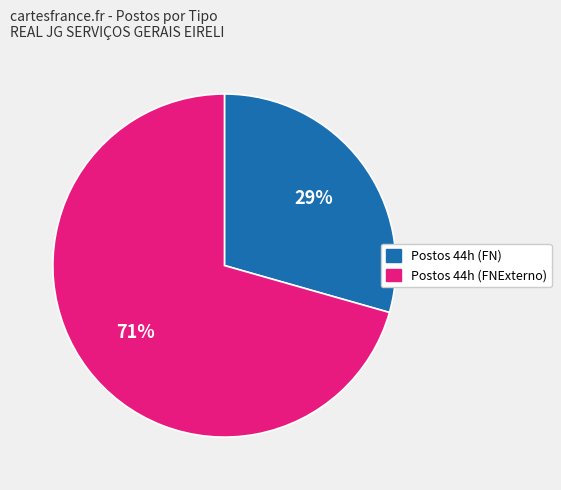

To the nearest percent, what is the average slice percentage?

50%